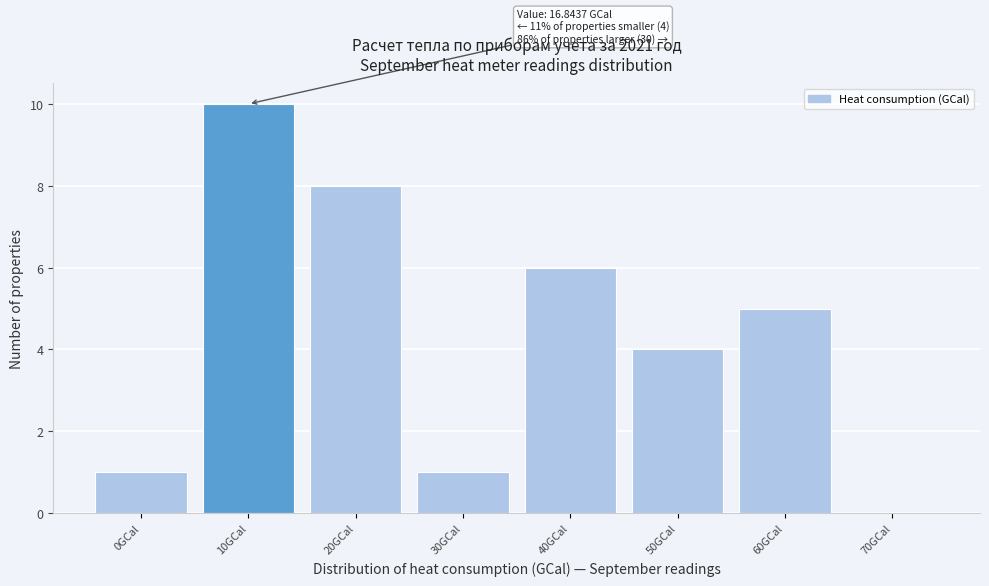

Reading left to right, transcribe all the data shown in this chart.

0GCal=1	10GCal=10	20GCal=8	30GCal=1	40GCal=6	50GCal=4	60GCal=5	70GCal=0